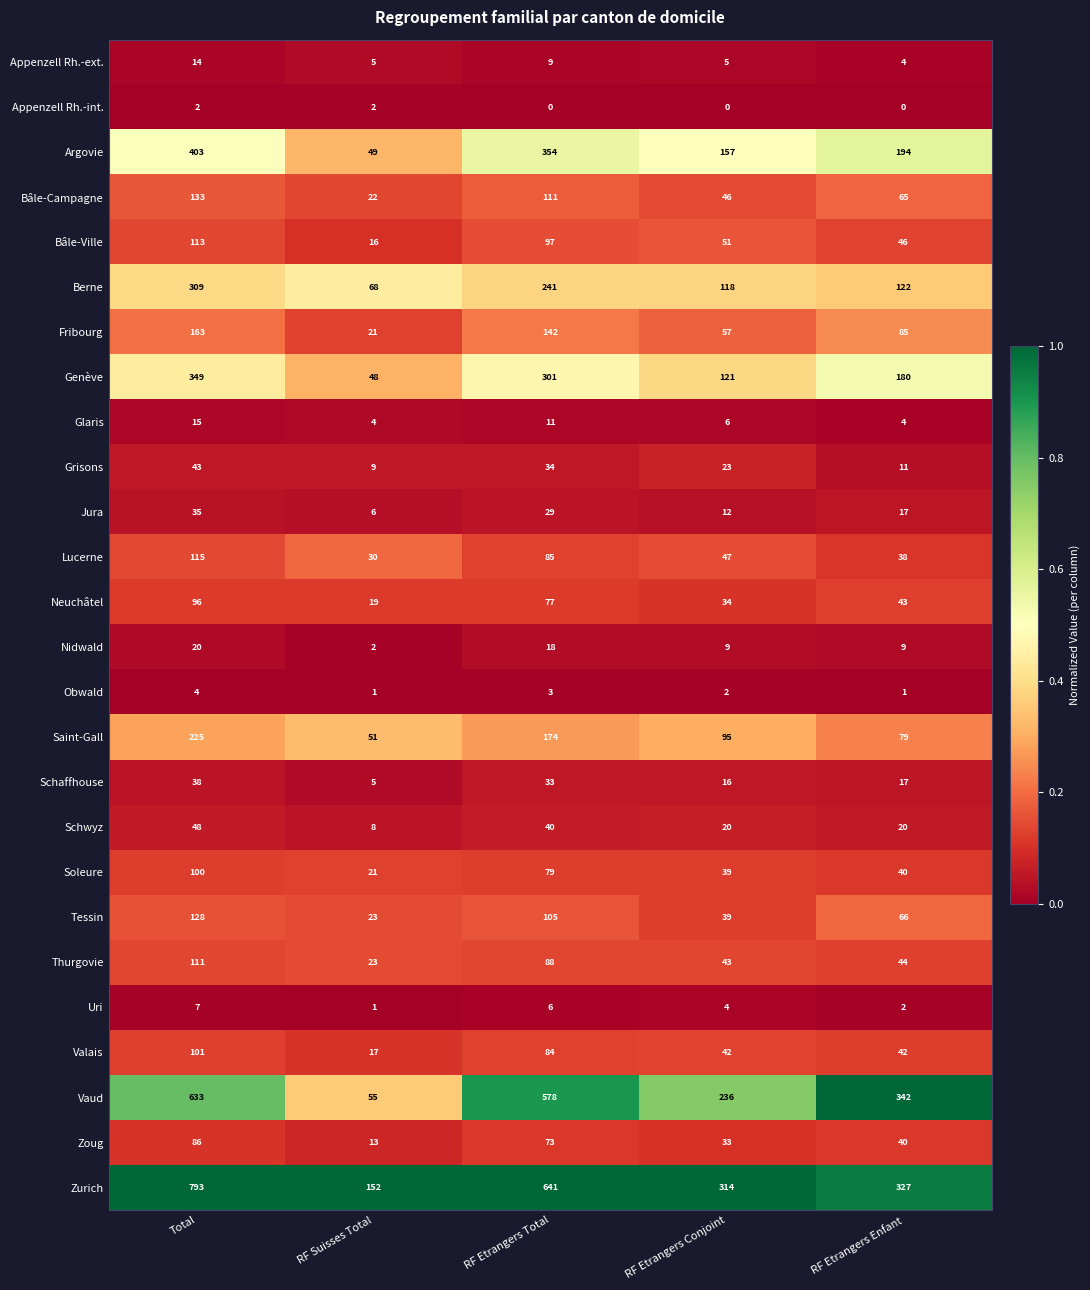

How many categories are shown in the chart?

5